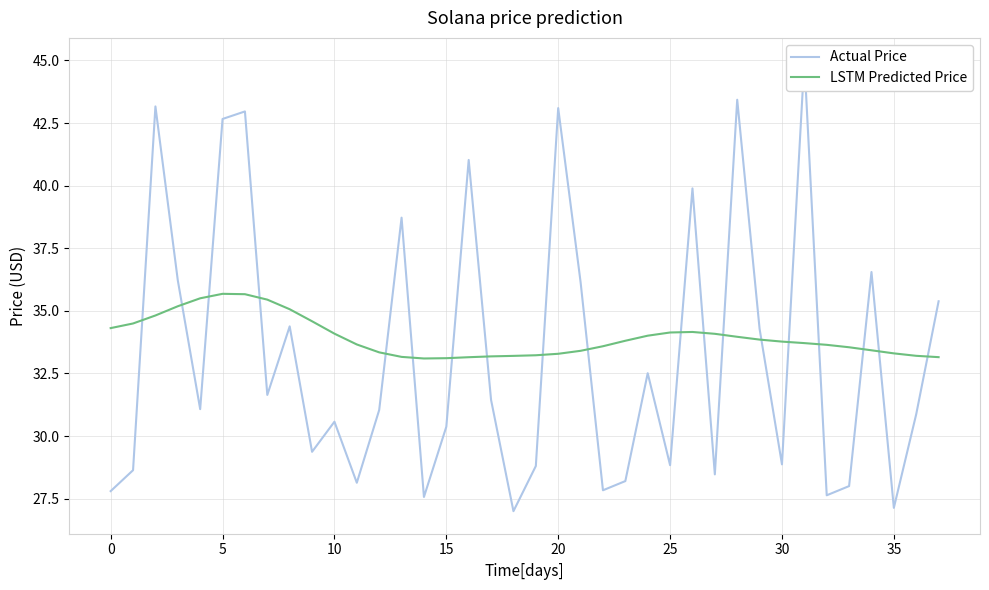

In foi_nrDocuments (smoothed), how many points are higher than both neighbors (excluding endpoints)?

2